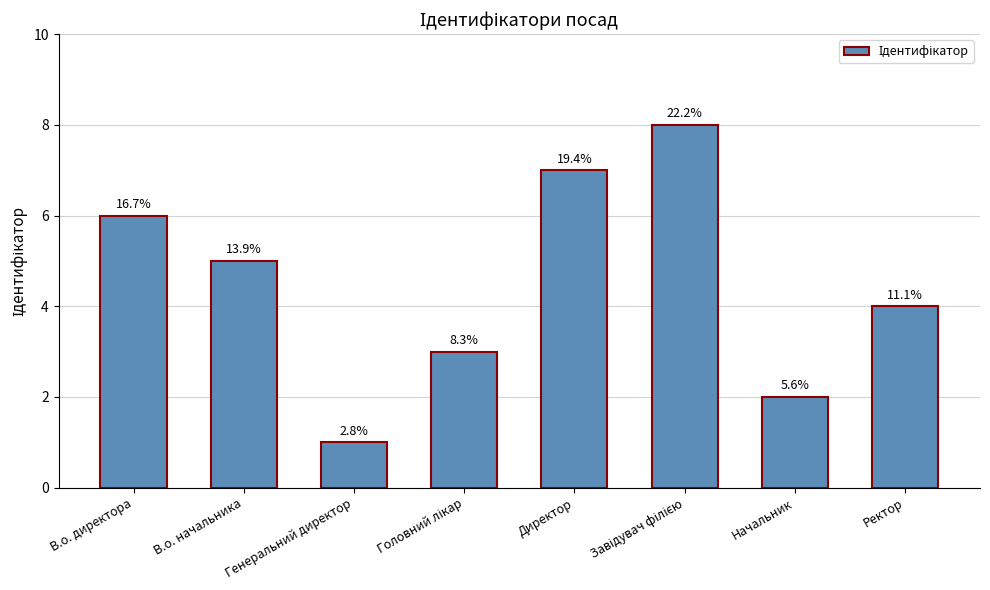

List the labels in order of value, smallest first.

Генеральний директор, Начальник, Головний лікар, Ректор, В.о. начальника, В.о. директора, Директор, Завідувач філією